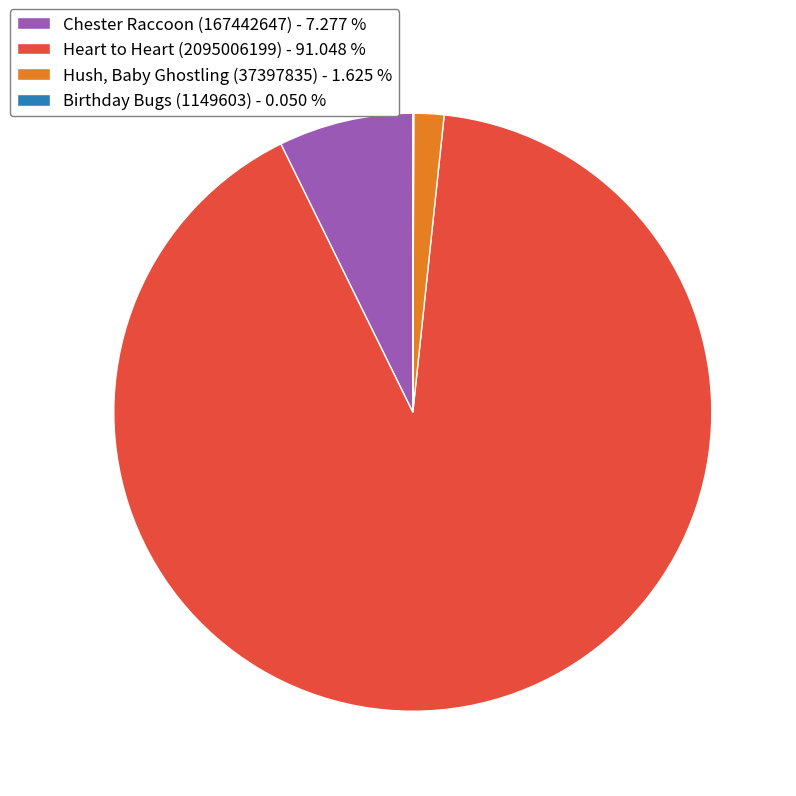

Does Heart to Heart (2095006199) - 91.048 % represent more than half of the total?

Yes